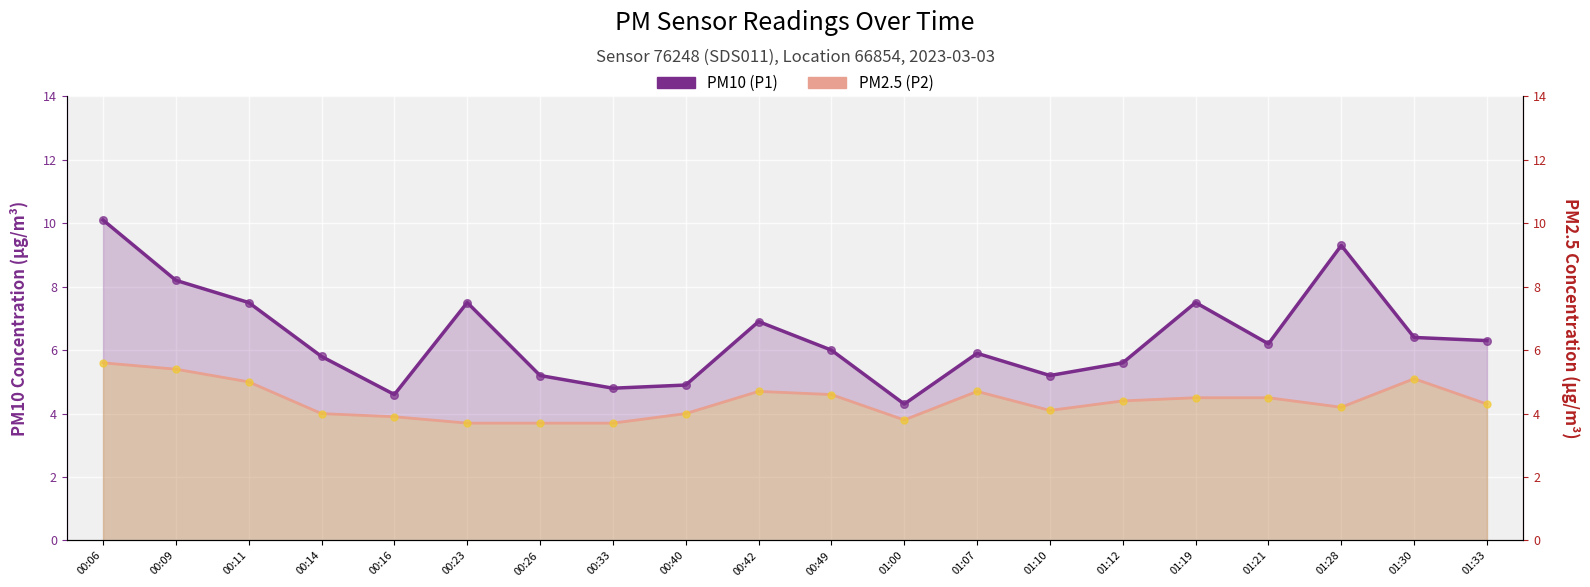

Which series has the widest spread of Y values?

PM10 (P1)